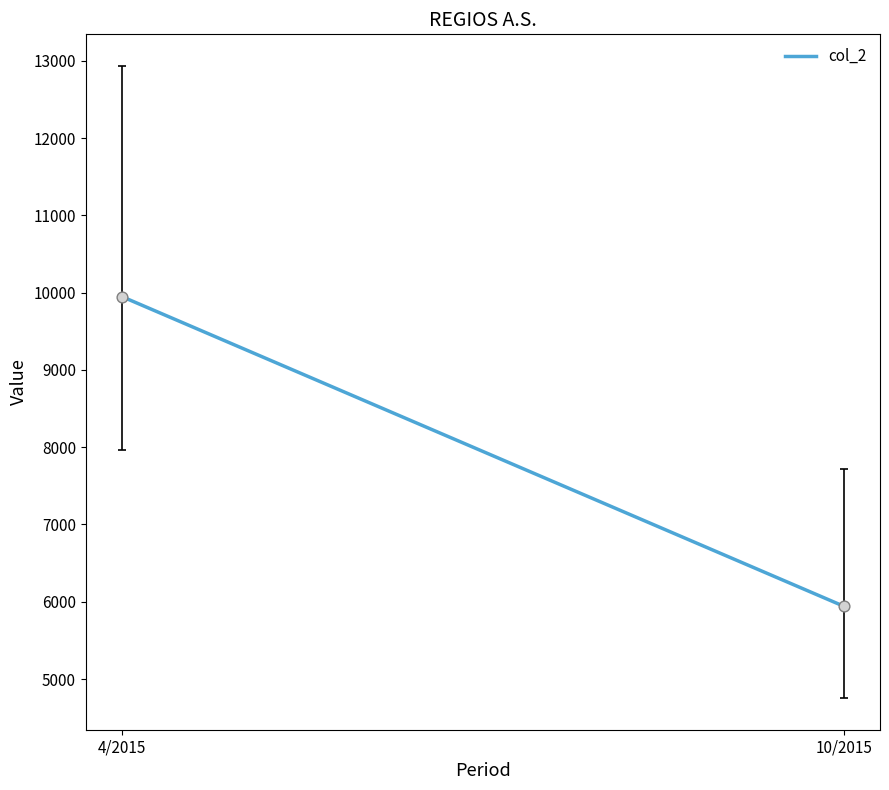

What is the range of Y values (max minus min)?

4007